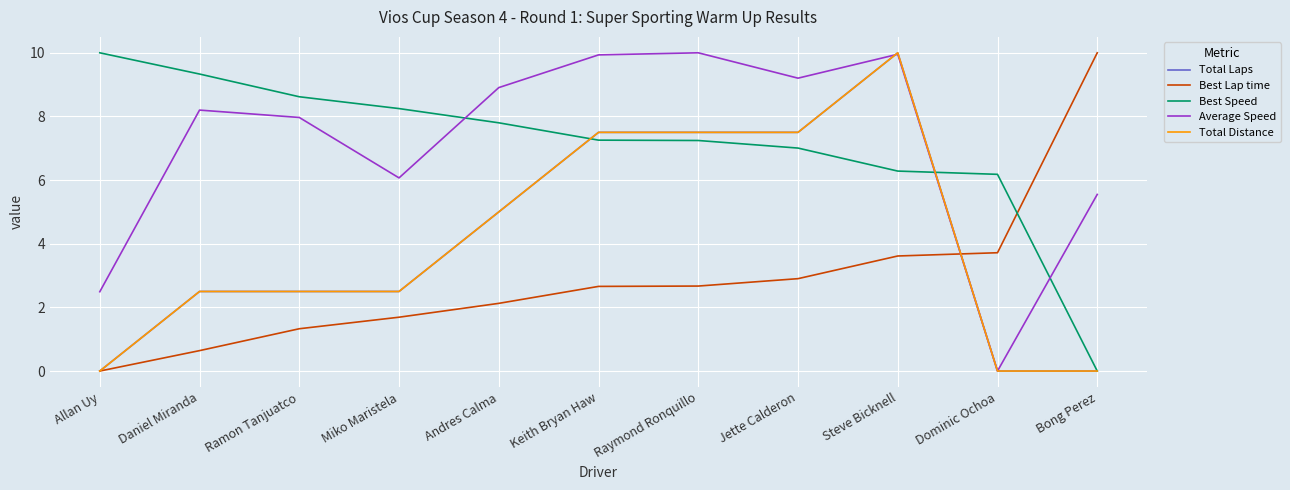

List the labels in order of Best Speed value, smallest first.

Bong Perez, Dominic Ochoa, Steve Bicknell, Jette Calderon, Raymond Ronquillo, Keith Bryan Haw, Andres Calma, Miko Maristela, Ramon Tanjuatco, Daniel Miranda, Allan Uy